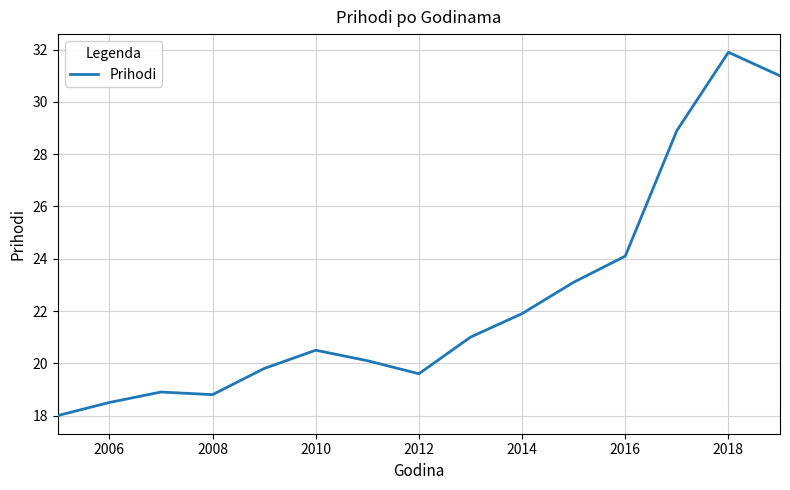

What is the difference between the maximum and minimum values?

13.9